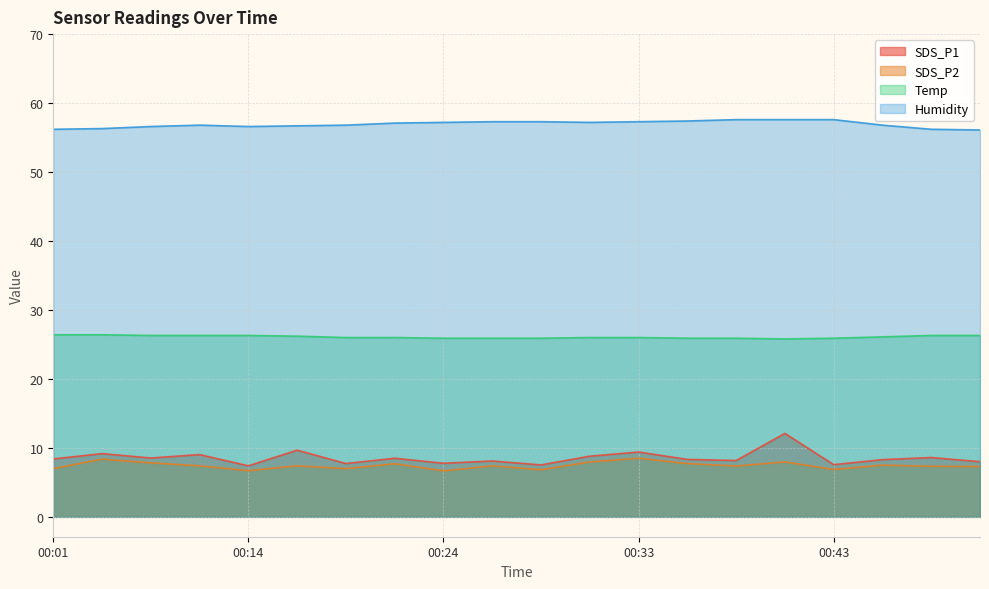

What is the average value of the SDS_P2 series?

7.4